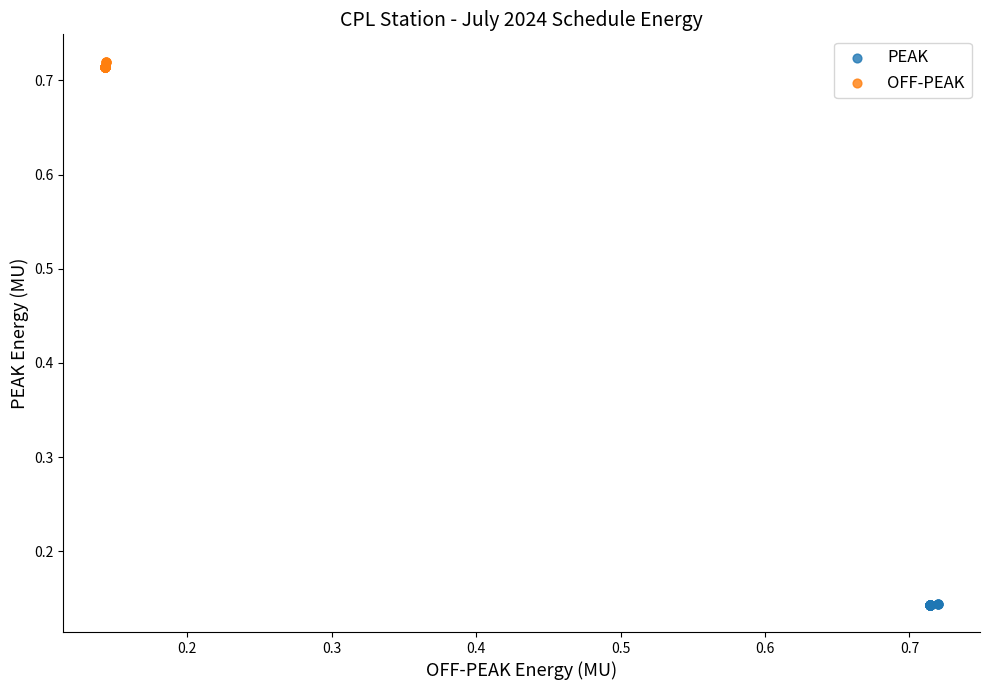

What are all the series names shown in the legend?

PEAK, OFF-PEAK